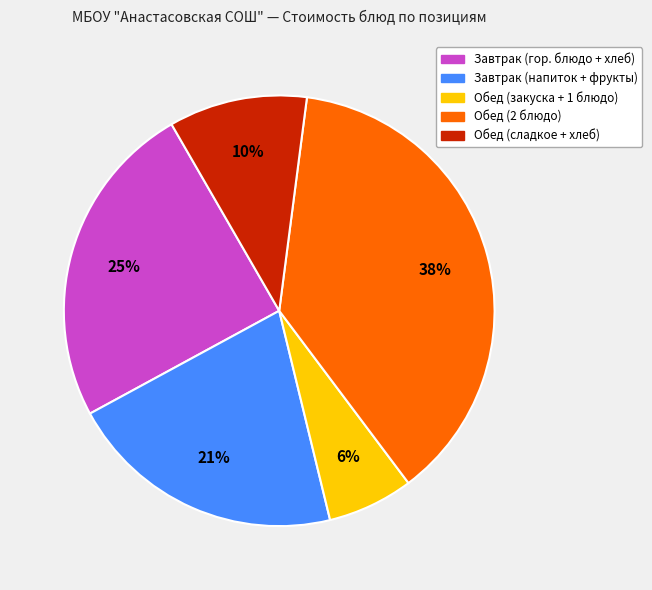

Count the number of slices in the pie.

5